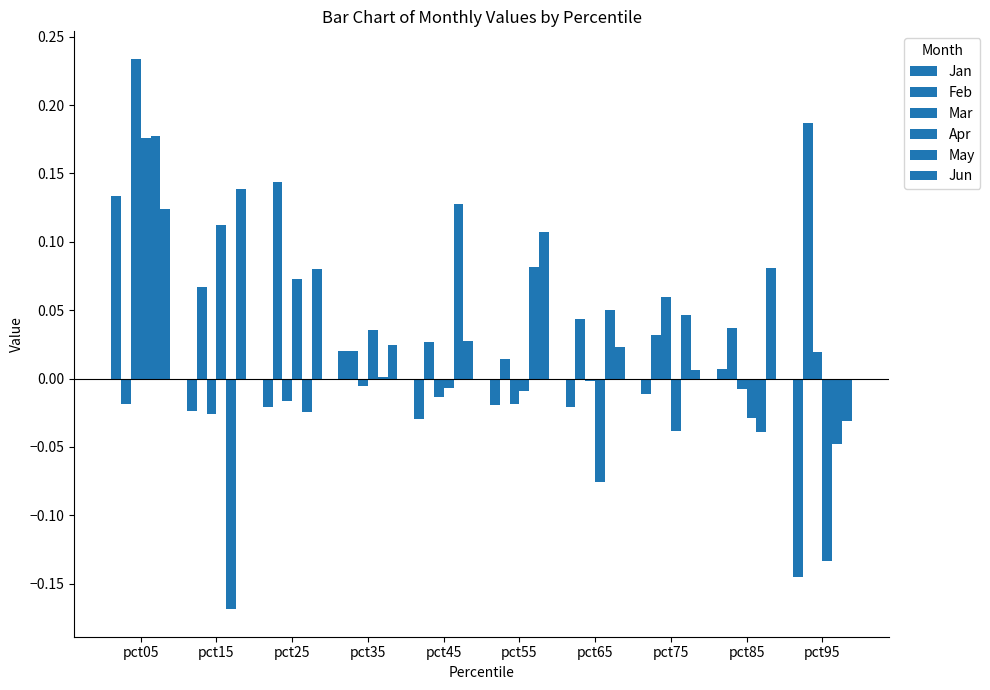

The value of Jan at pct55 is -0.0. True or false?

True